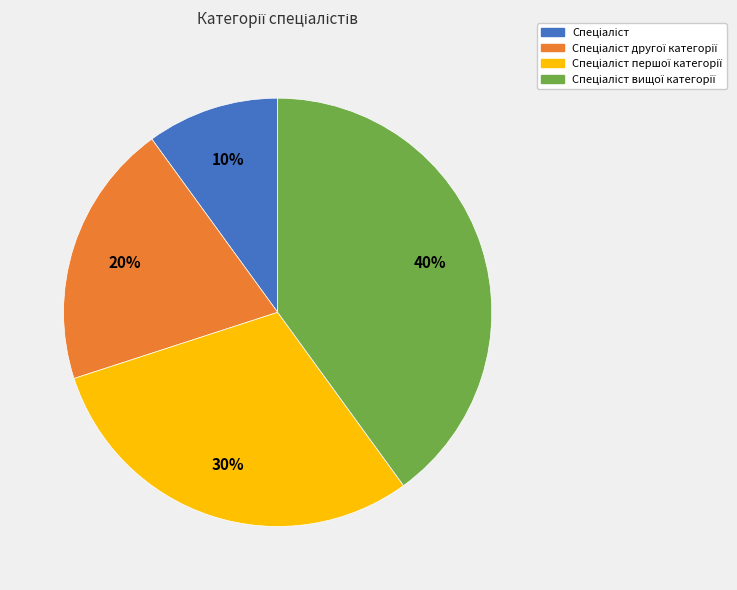

Is there a majority slice in this chart?

No